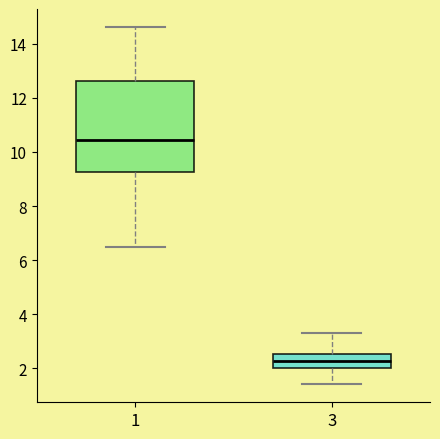

Comparing the boxes themselves (not the whiskers), which one is the tallest?

1